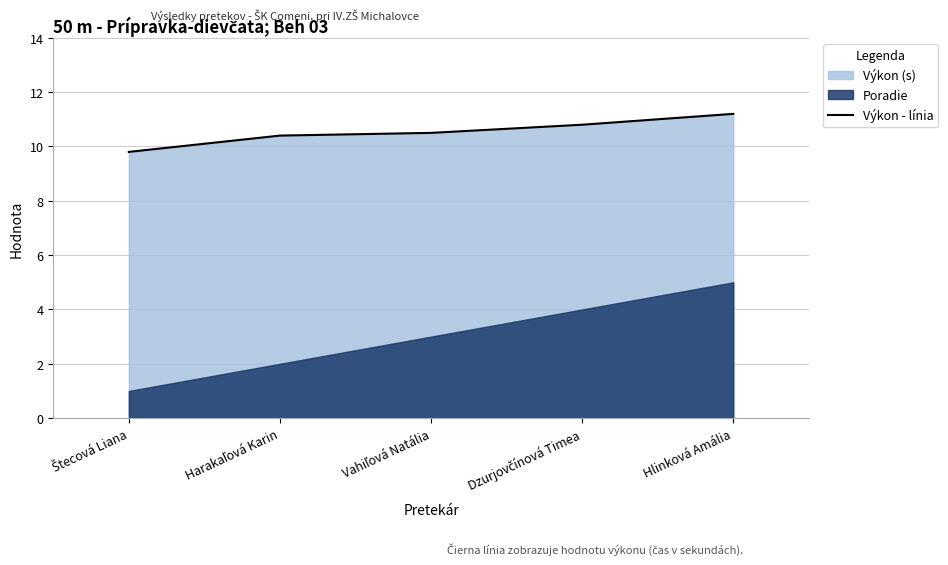

Rank the categories by value from lowest to highest.

Štecová Liana, Harakaľová Karin, Vahiľová Natália, Dzurjovčínová Timea, Hlinková Amália